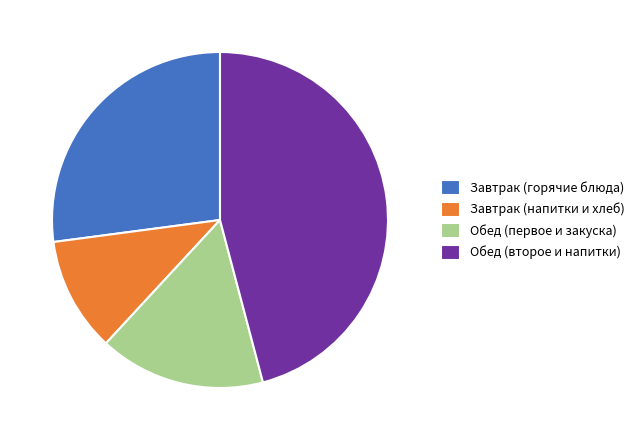

Which category has the biggest portion of the pie?

Обед (второе и напитки)